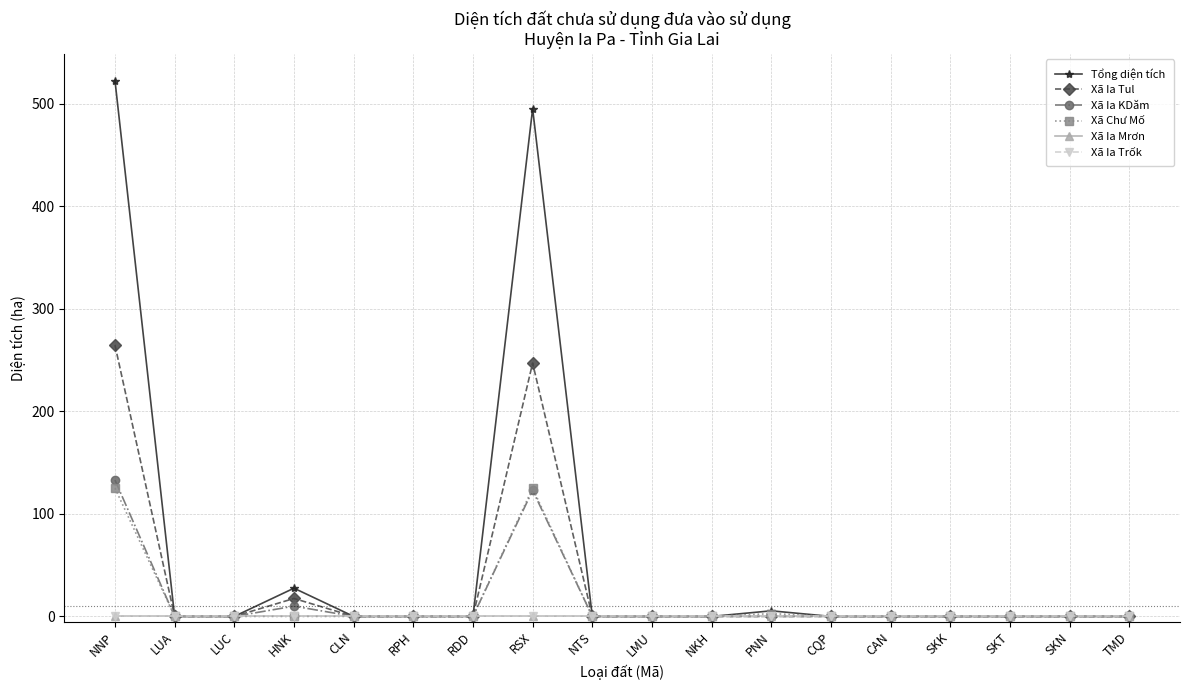

The Xã Chư Mố series shows -60.0 at CAN. True or false?

False